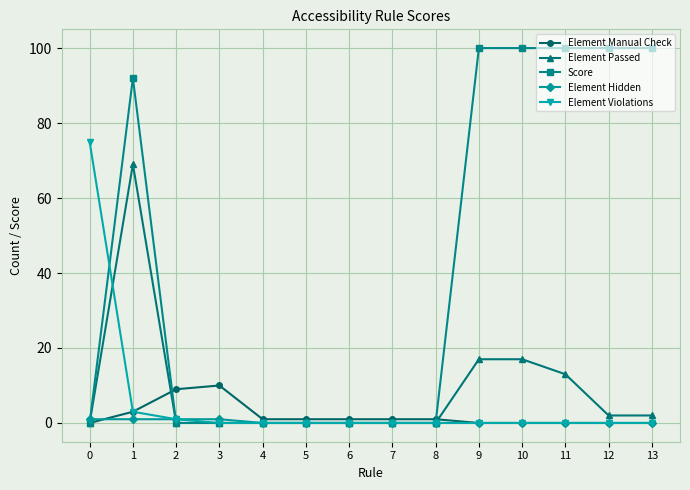

What is the spread (max minus min) of values at 13?

100